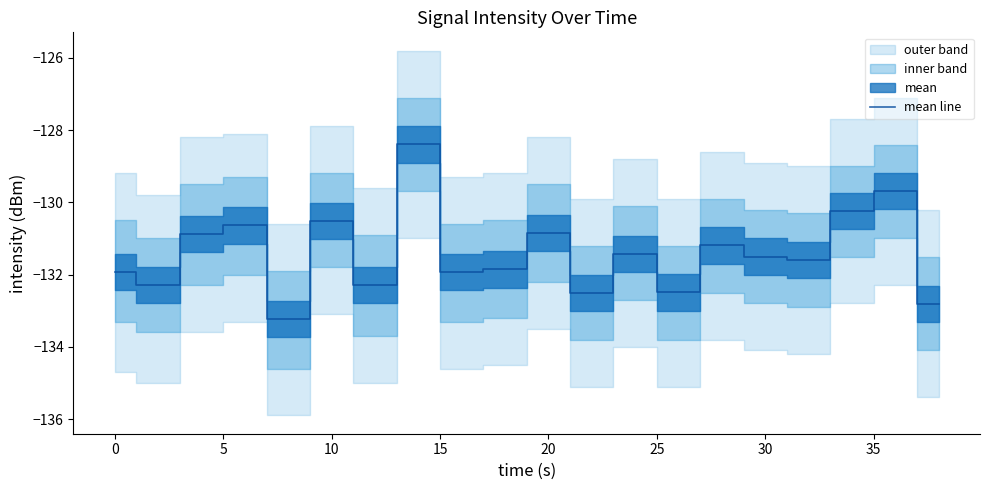

The value of mean line at 10 is -205.3. True or false?

False